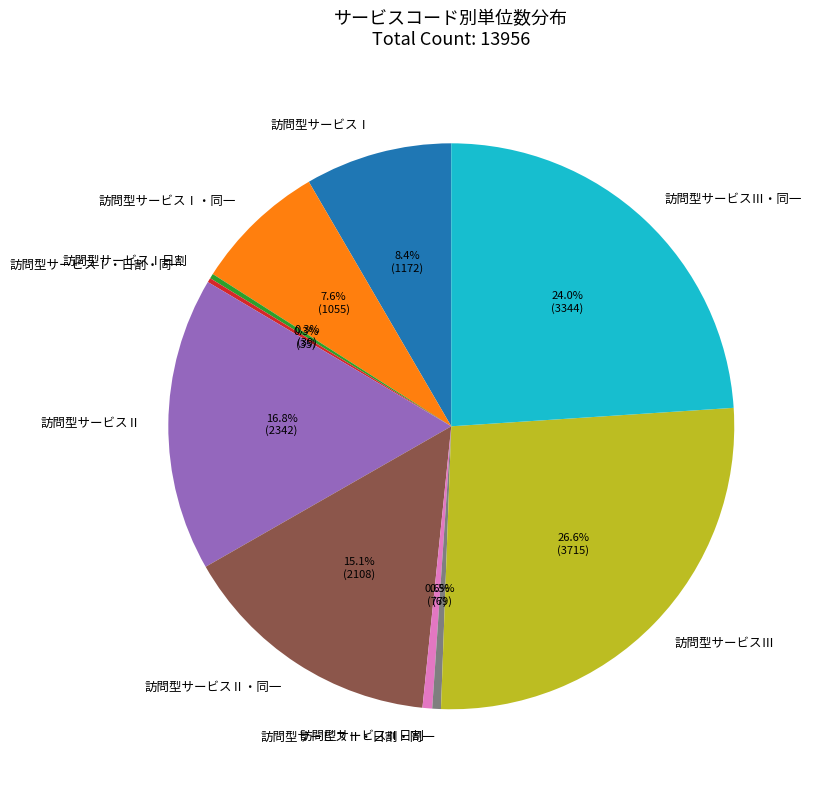

Is the sum of 訪問型サービスⅠ・同一 and 訪問型サービスⅢ greater than half?

No